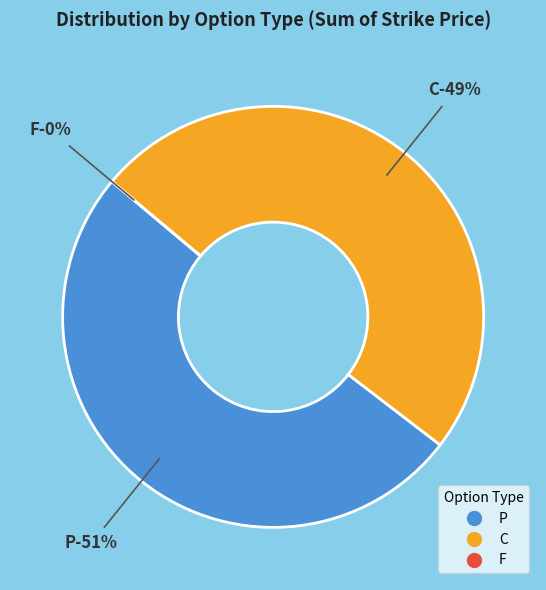

How much of the chart is everything except 23?

100.0%